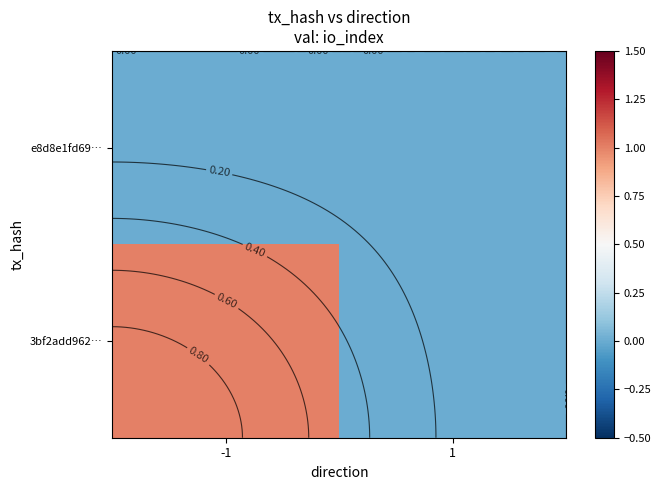

Is the value of e8d8e1fd69… at 1 greater than the value of 3bf2add962… at 1?

No